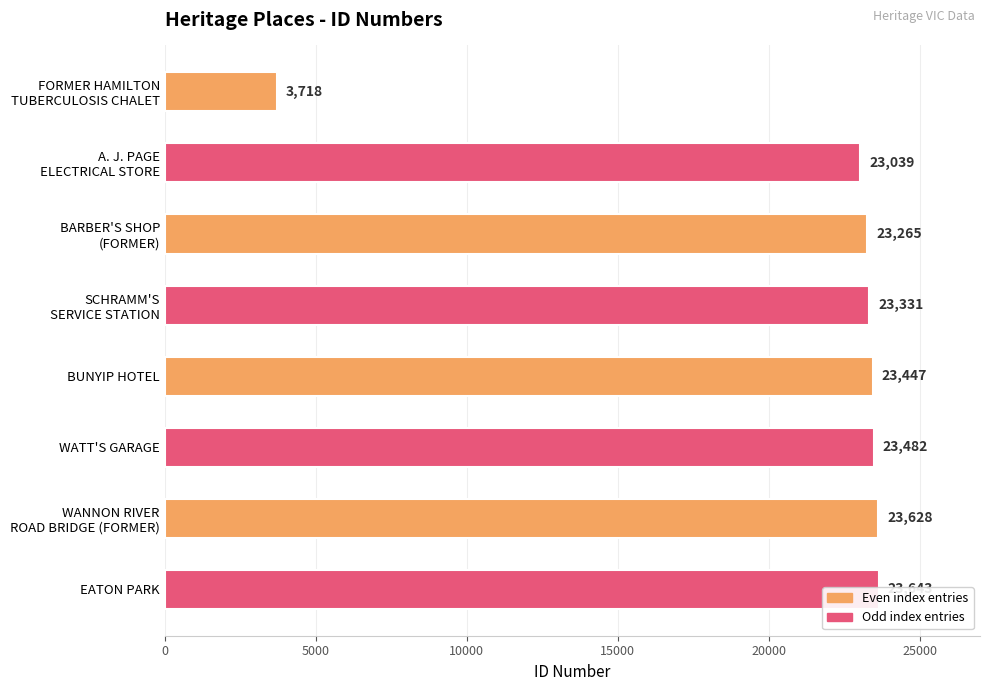

Does the chart contain stacked bars?

No